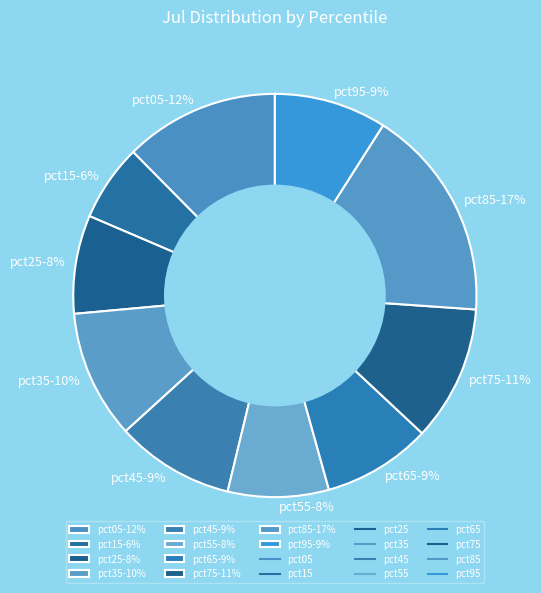

Is the sum of pct95-9% and pct25-8% greater than half?

No